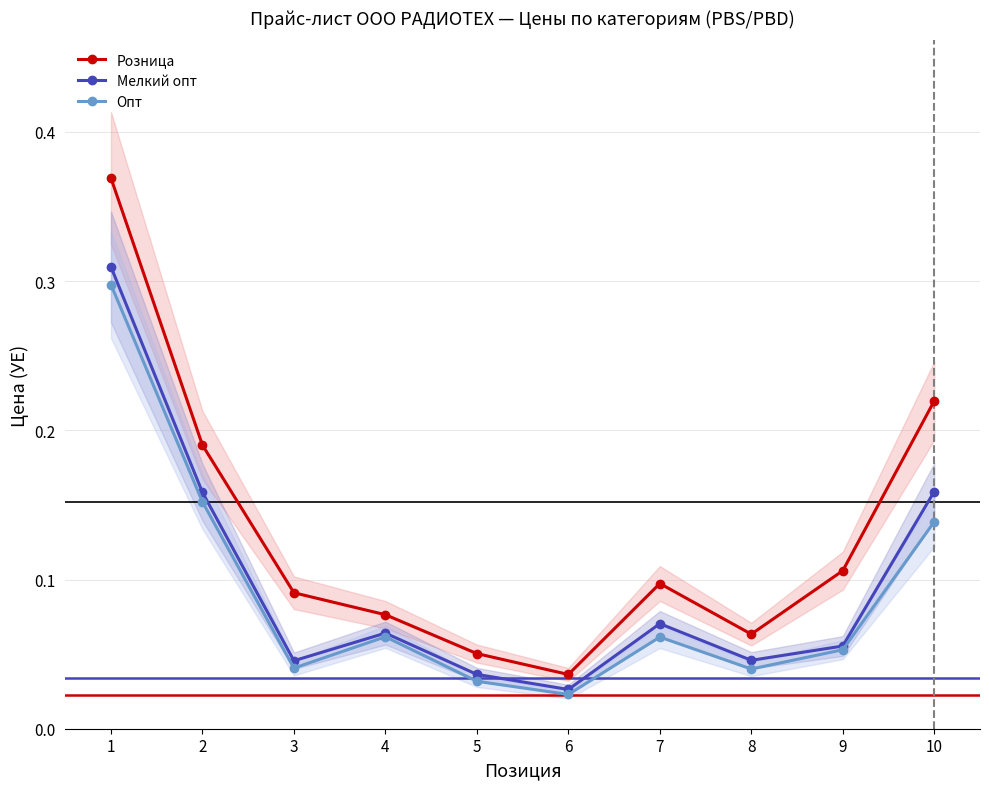

True or false: Мелкий опт and Розница cross at least once.

False